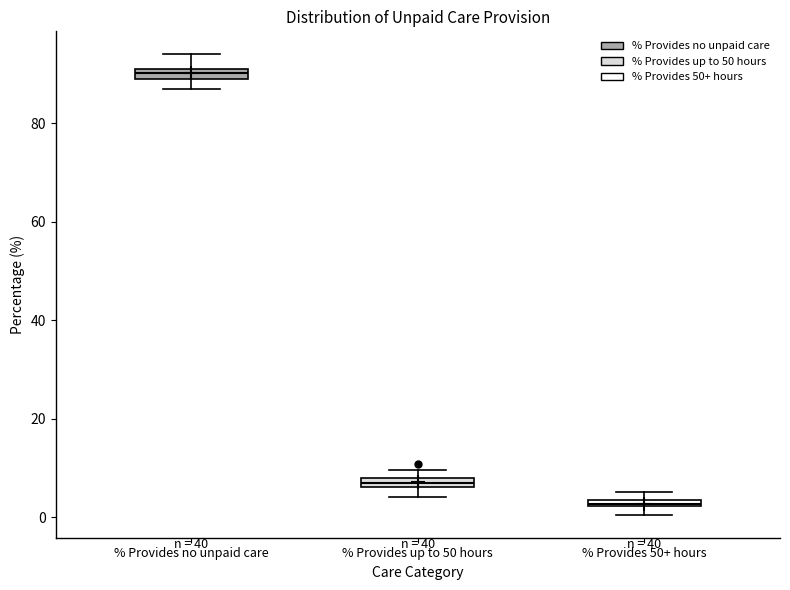

Which box's median line is the lowest?

% Provides 50+ hours